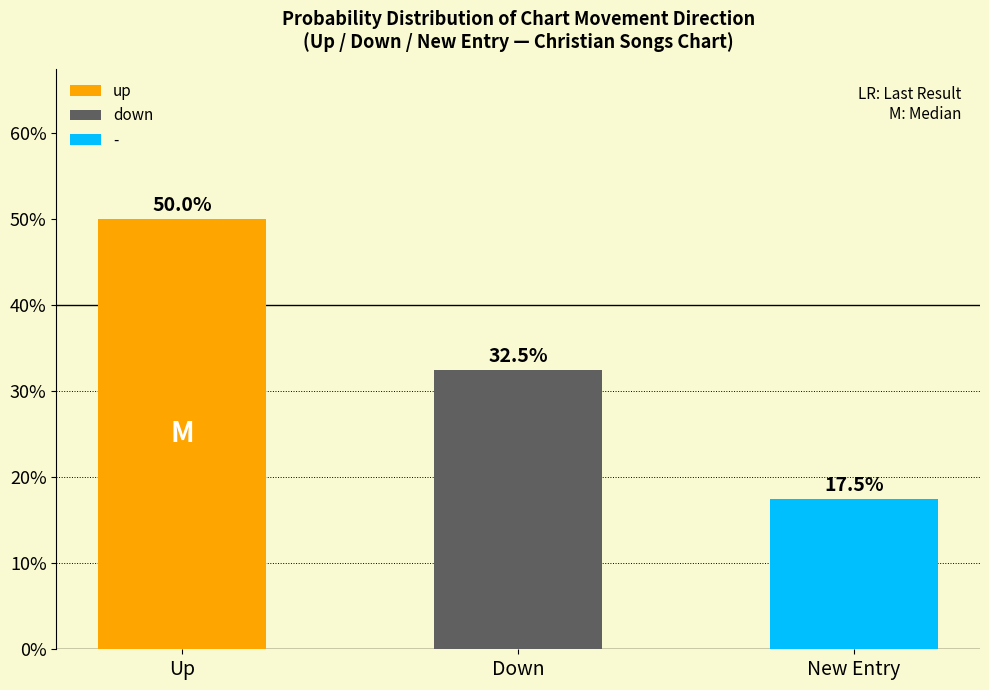

Which series has the largest range (max minus min)?

-